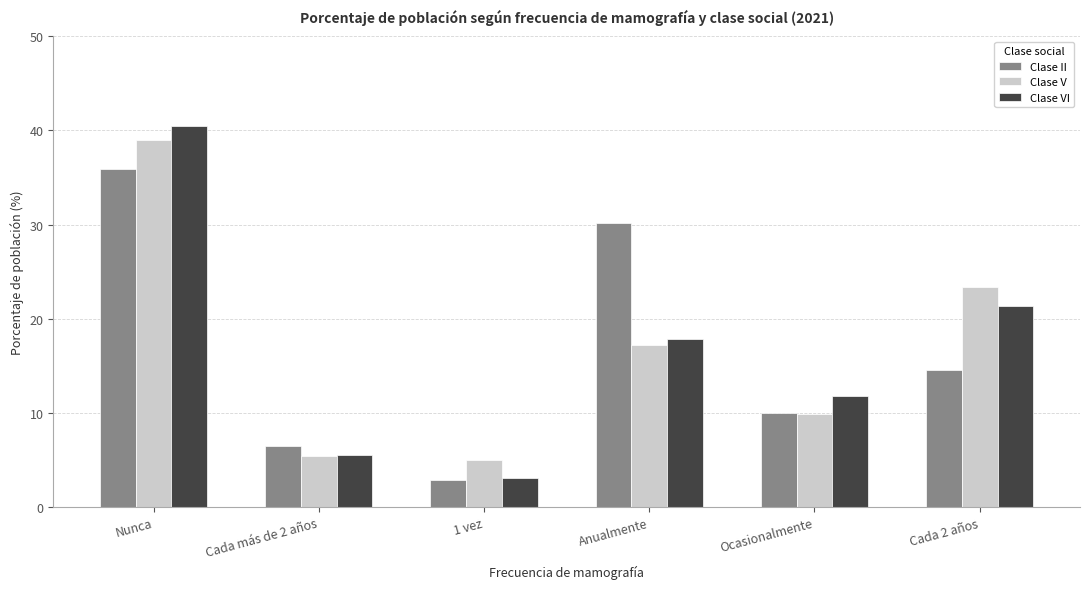

At which label does Clase V reach its minimum?

1 vez